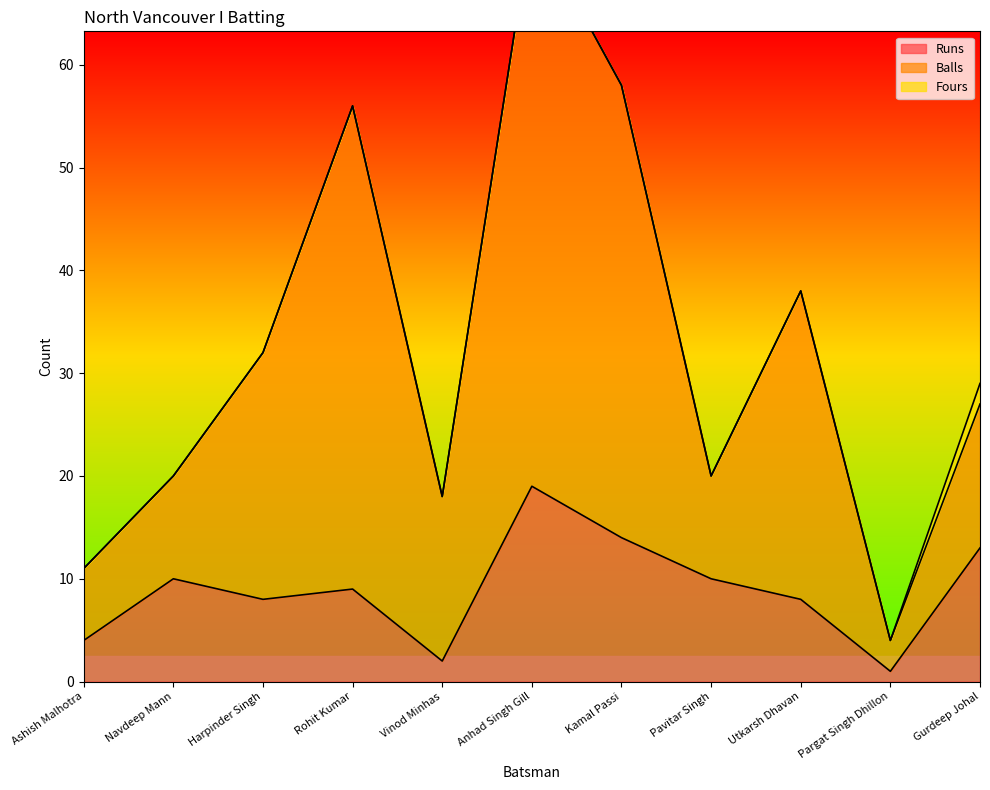

Reading right to left, transcribe all the data shown in this chart.

Runs: 13	1	8	10	14	19	2	9	8	10	4
Balls: 27	4	38	20	58	74	18	56	32	20	11